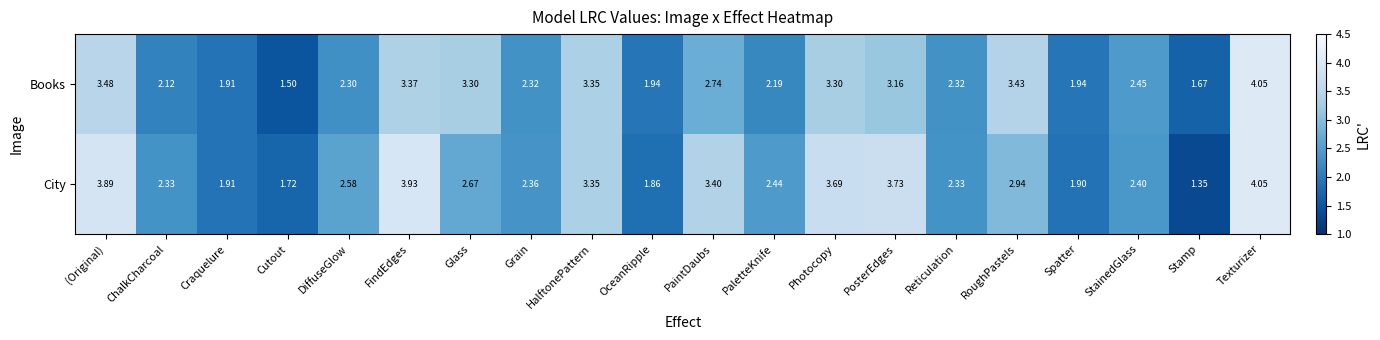

List the series in order of their overall mean, highest first.

City, Books